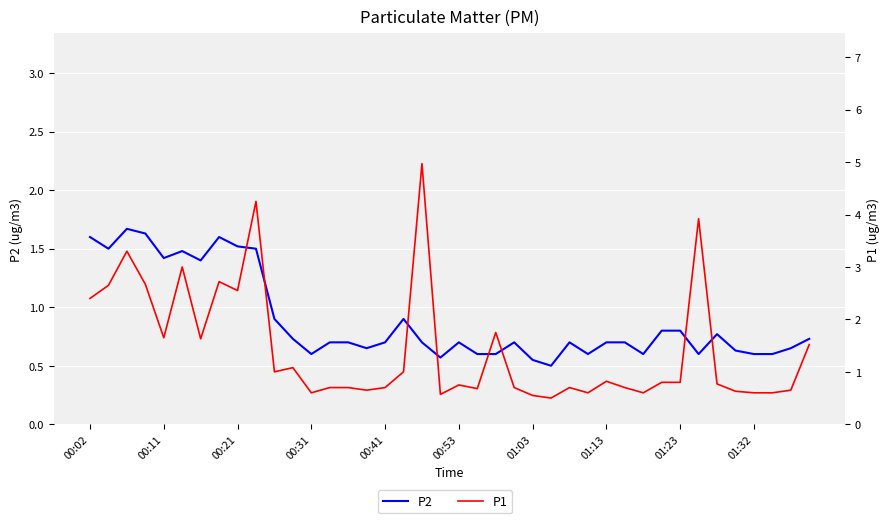

How many lines are shown in the chart?

2